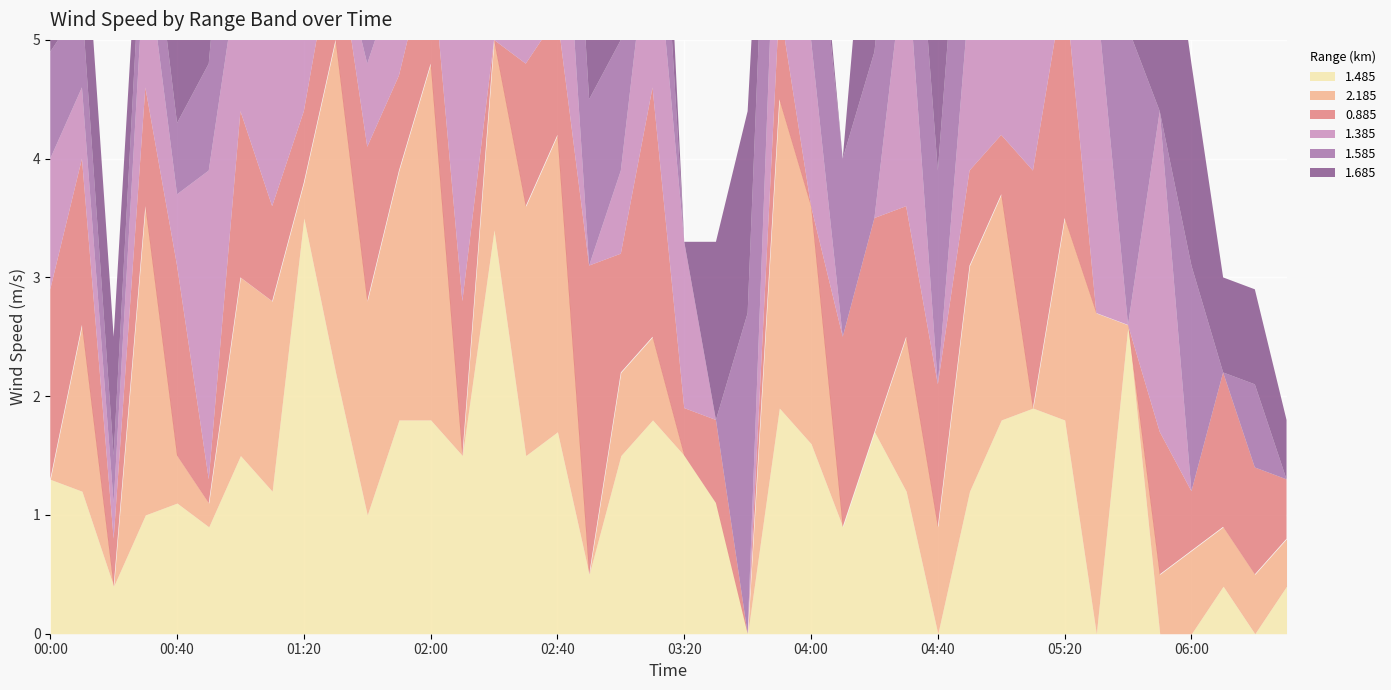

What is the label of the 2nd point from the right?

2015/11/05 06:20